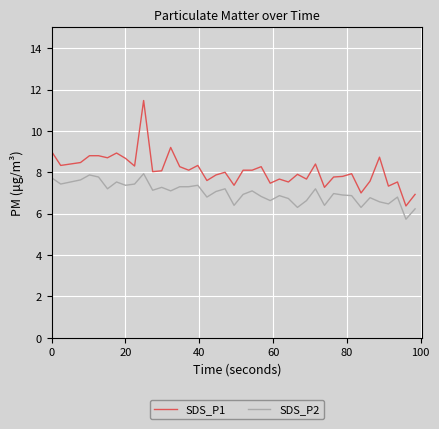

Rank the series by their maximum value, from highest to lowest.

SDS_P1, SDS_P2